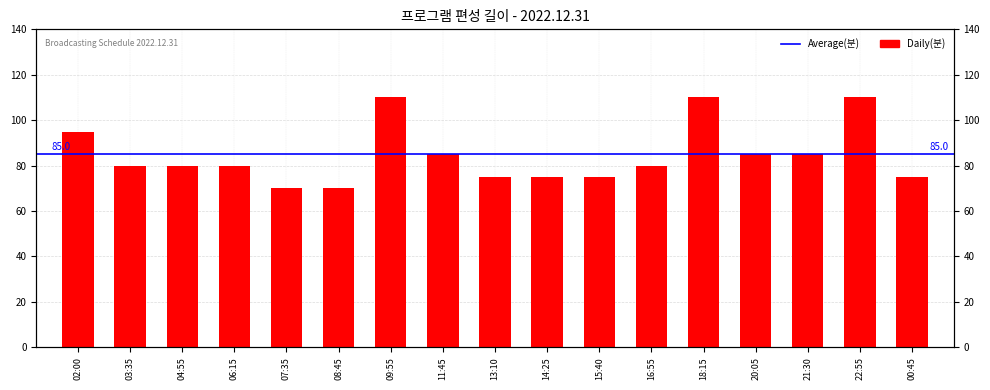

At which label does the data first exceed 80?

02:00